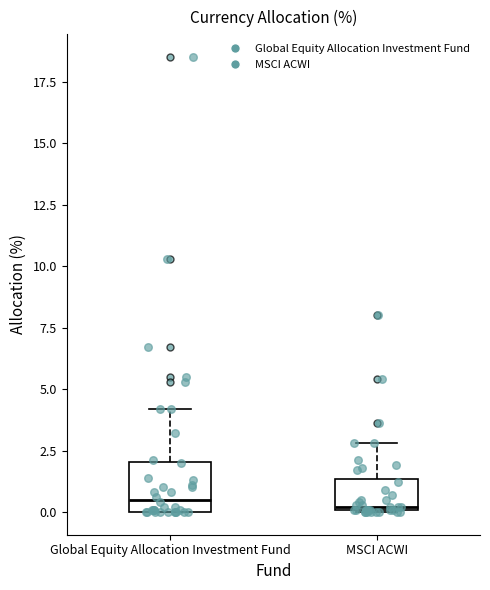

Which box is the tallest, from its lower edge to its upper edge?

Global Equity Allocation Investment Fund